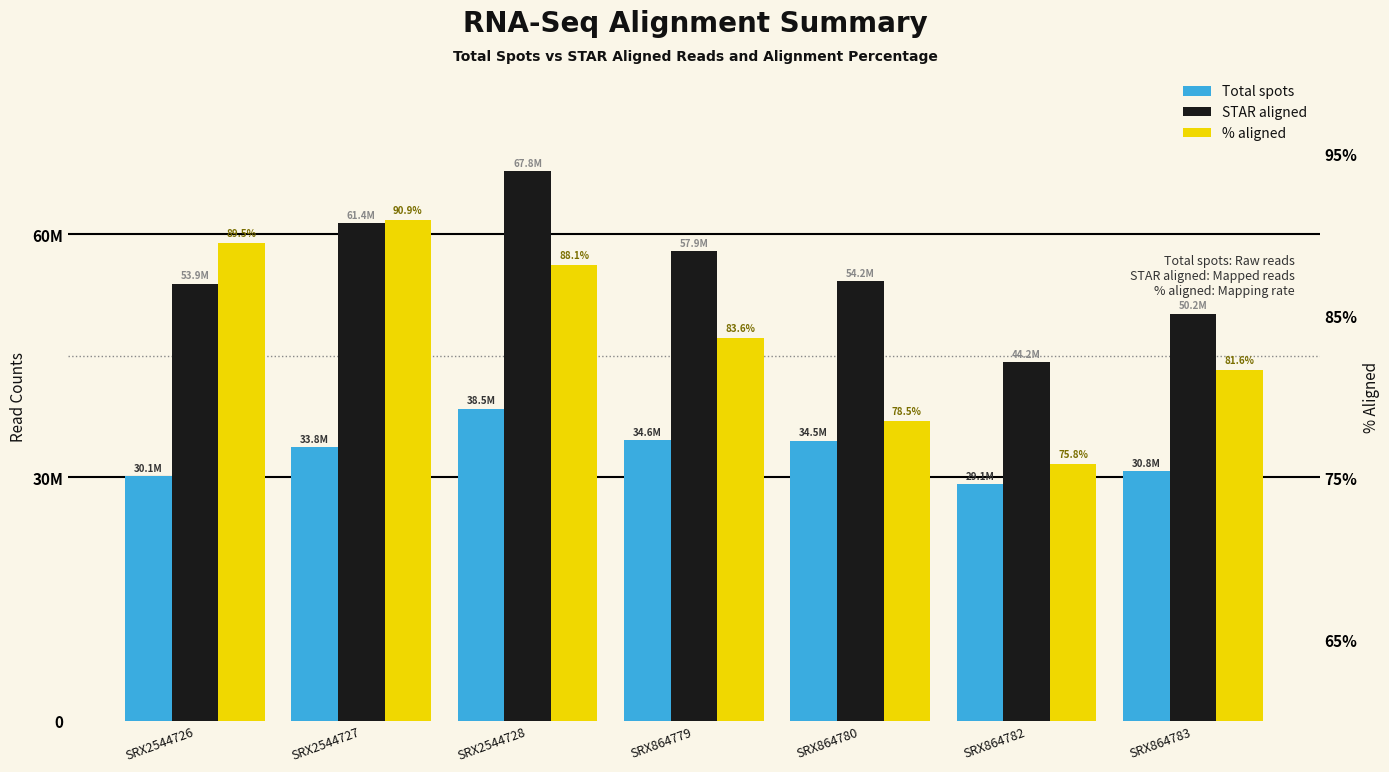

List the labels in order of % aligned value, largest first.

SRX2544727, SRX2544726, SRX2544728, SRX864779, SRX864783, SRX864780, SRX864782